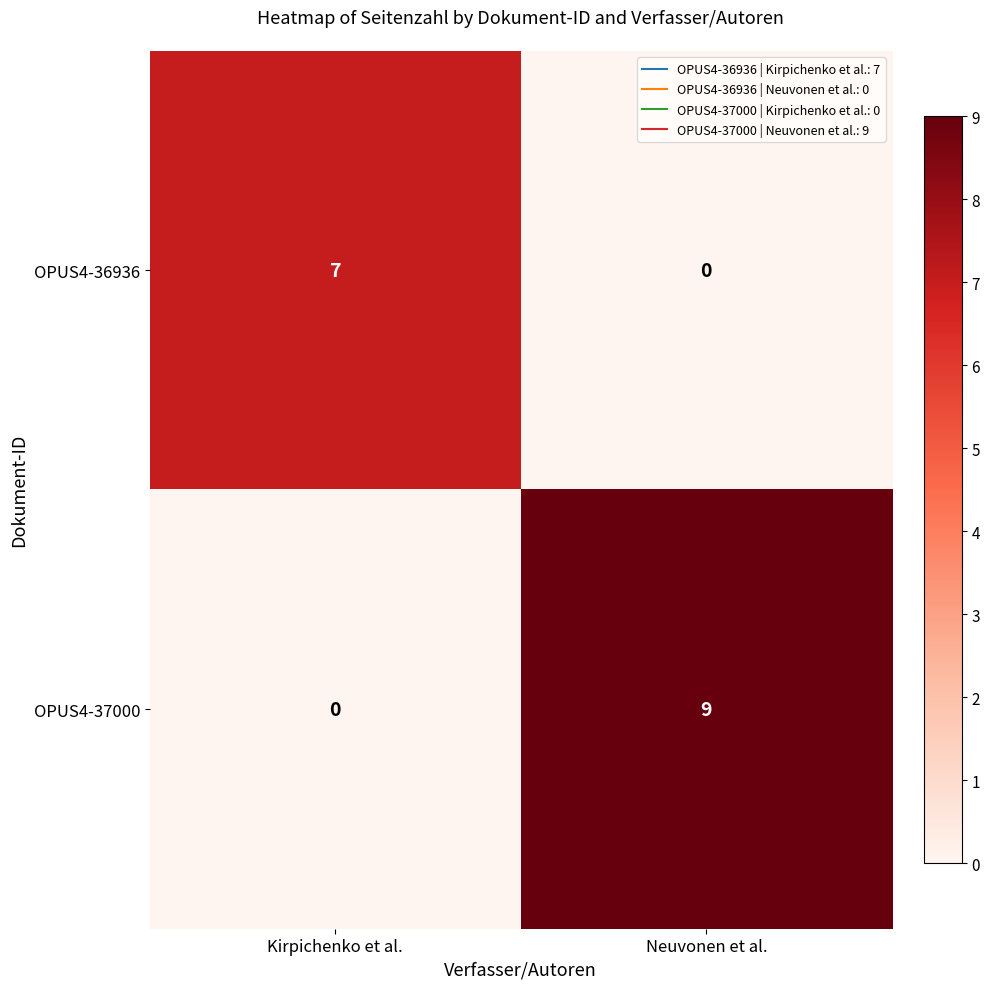

What is the difference between the maximum and minimum values in the OPUS4-37000 series?

9